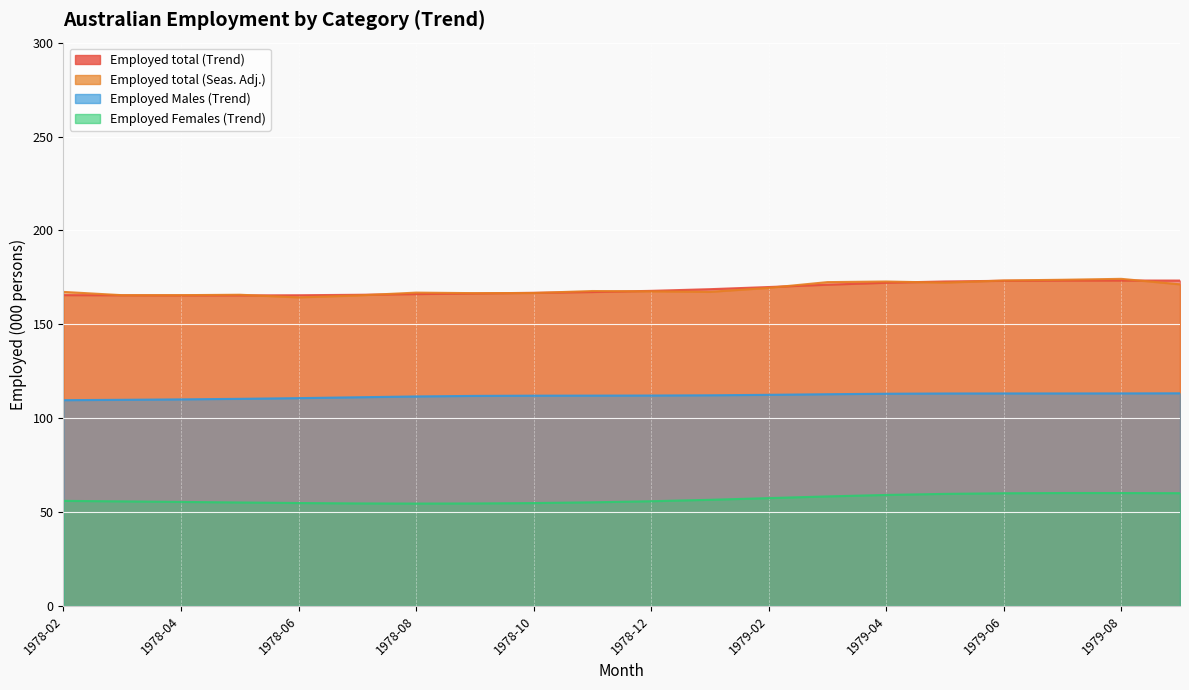

True or false: Employed Females (Trend) and Employed total (Trend) cross at least once.

False